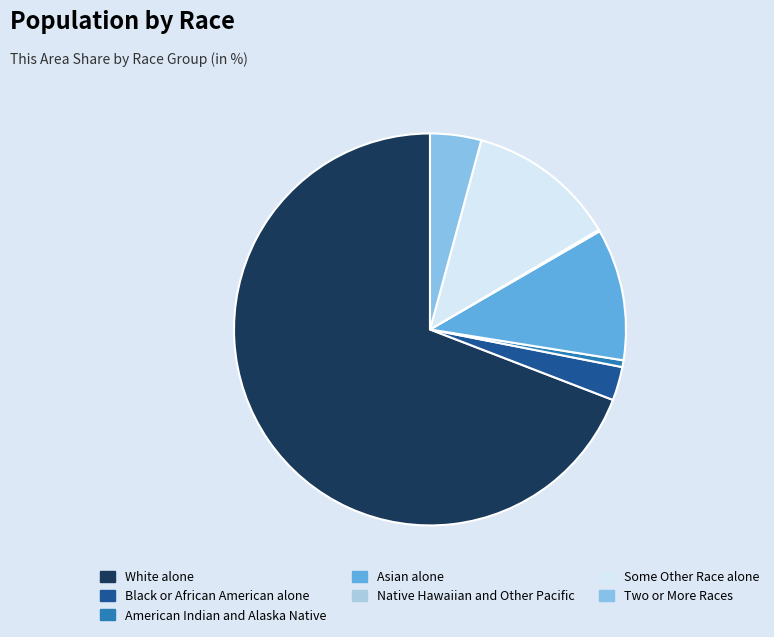

How many segments does this pie chart have?

7